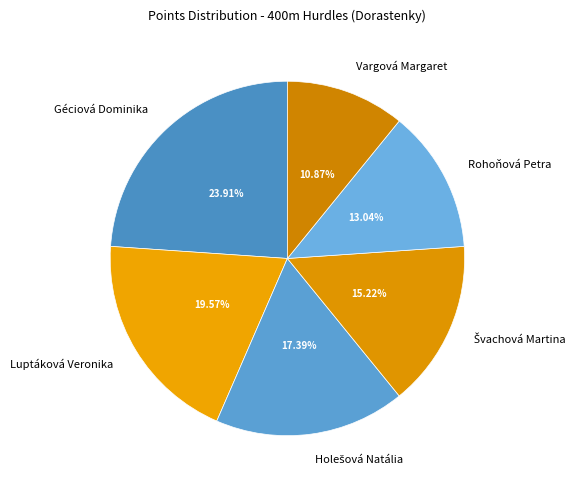

Approximately how many times larger is the value at Rohoňová Petra compared to Luptáková Veronika?

0.7